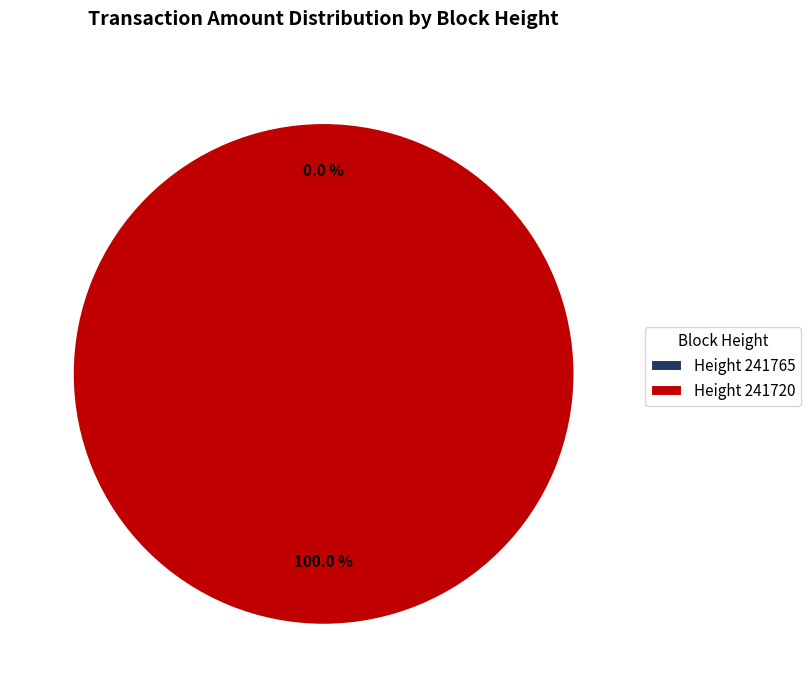

To the nearest percent, what is the difference between the 241765 and 241720 slice percentages?

100%